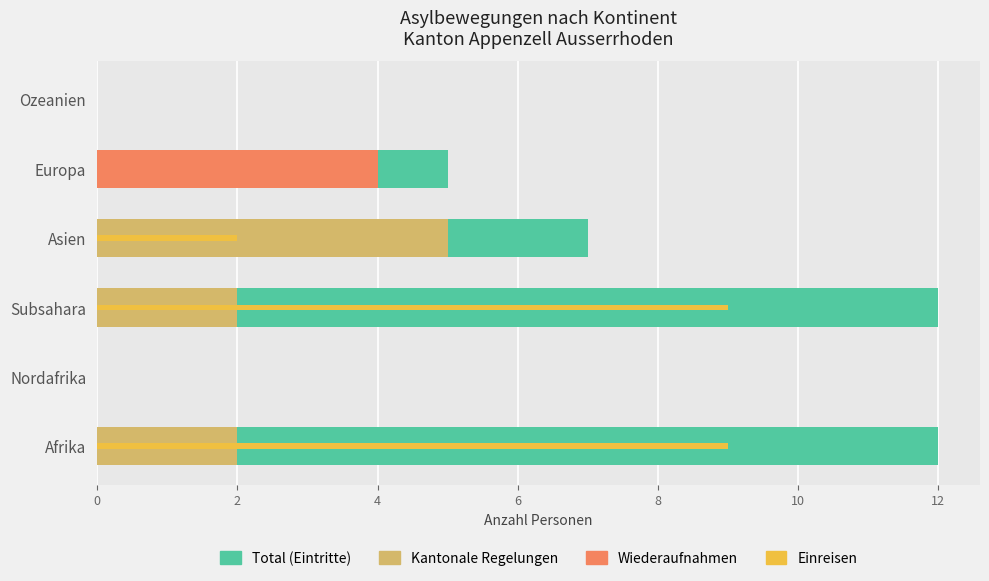

How many series are shown in this chart?

4